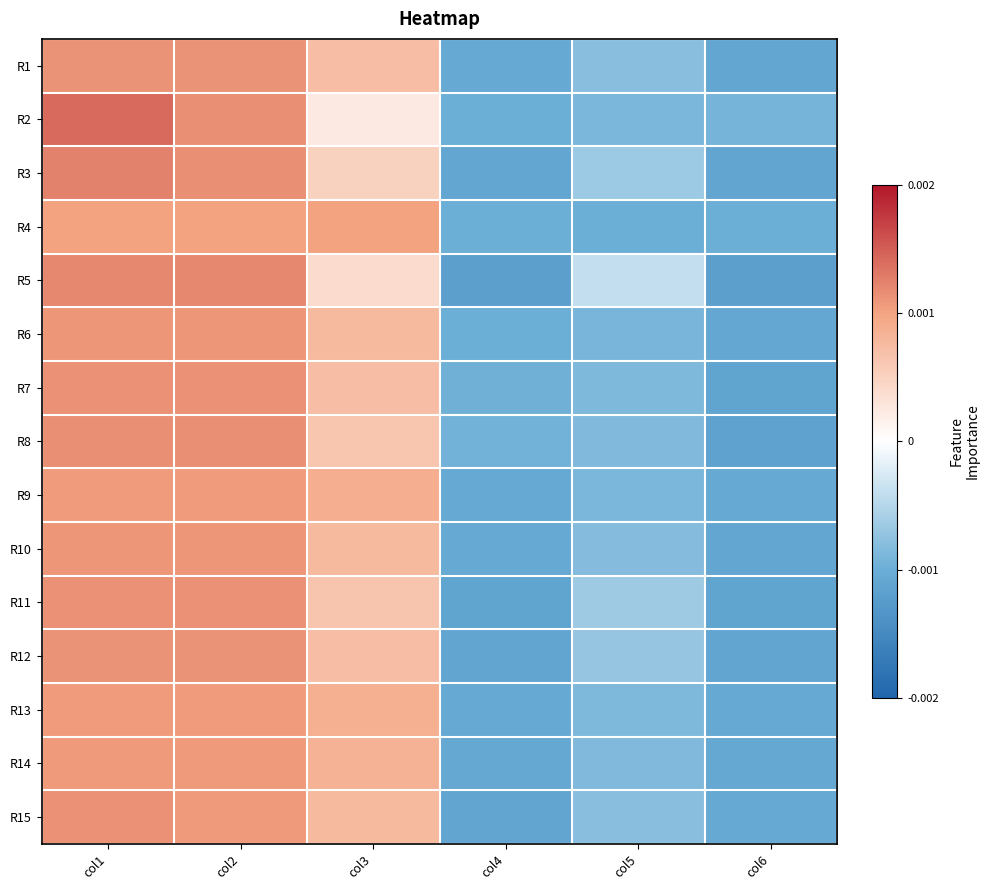

At which category does the chart reach its minimum across all series?

col4